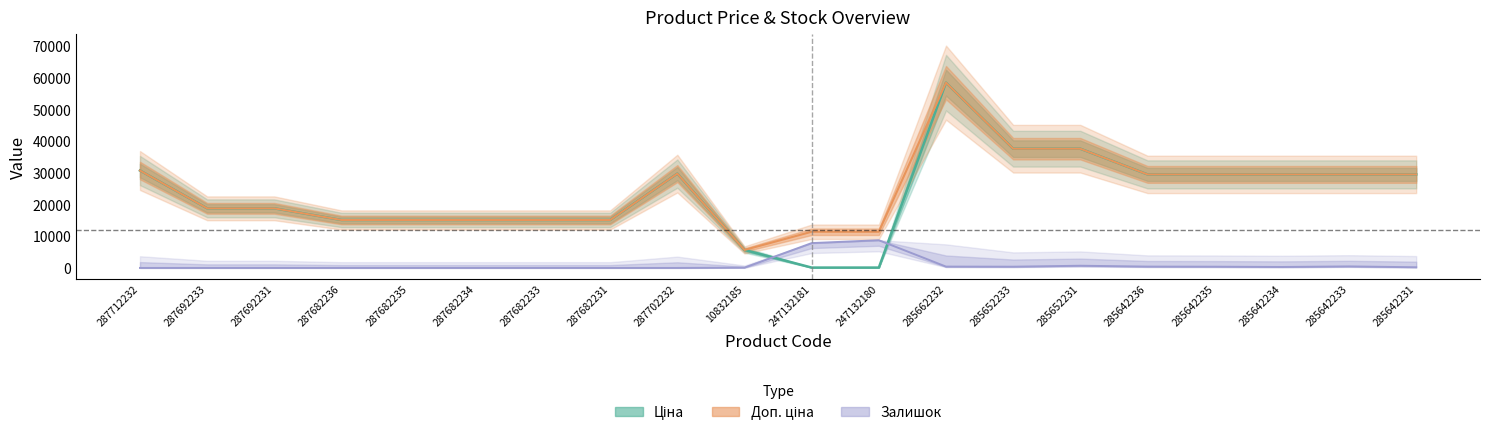

What value does the Доп. ціна series have at 10832185?

5673.8